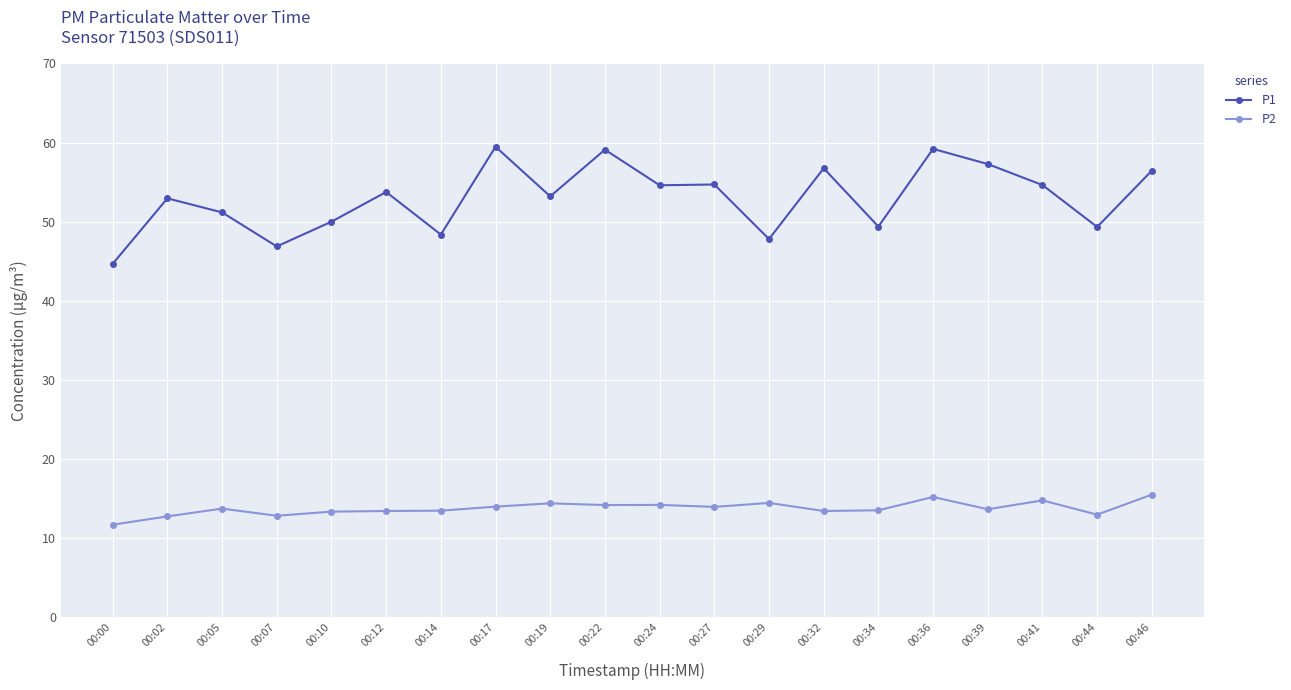

What is the value of the P2 point at the 3rd from the left?

13.7